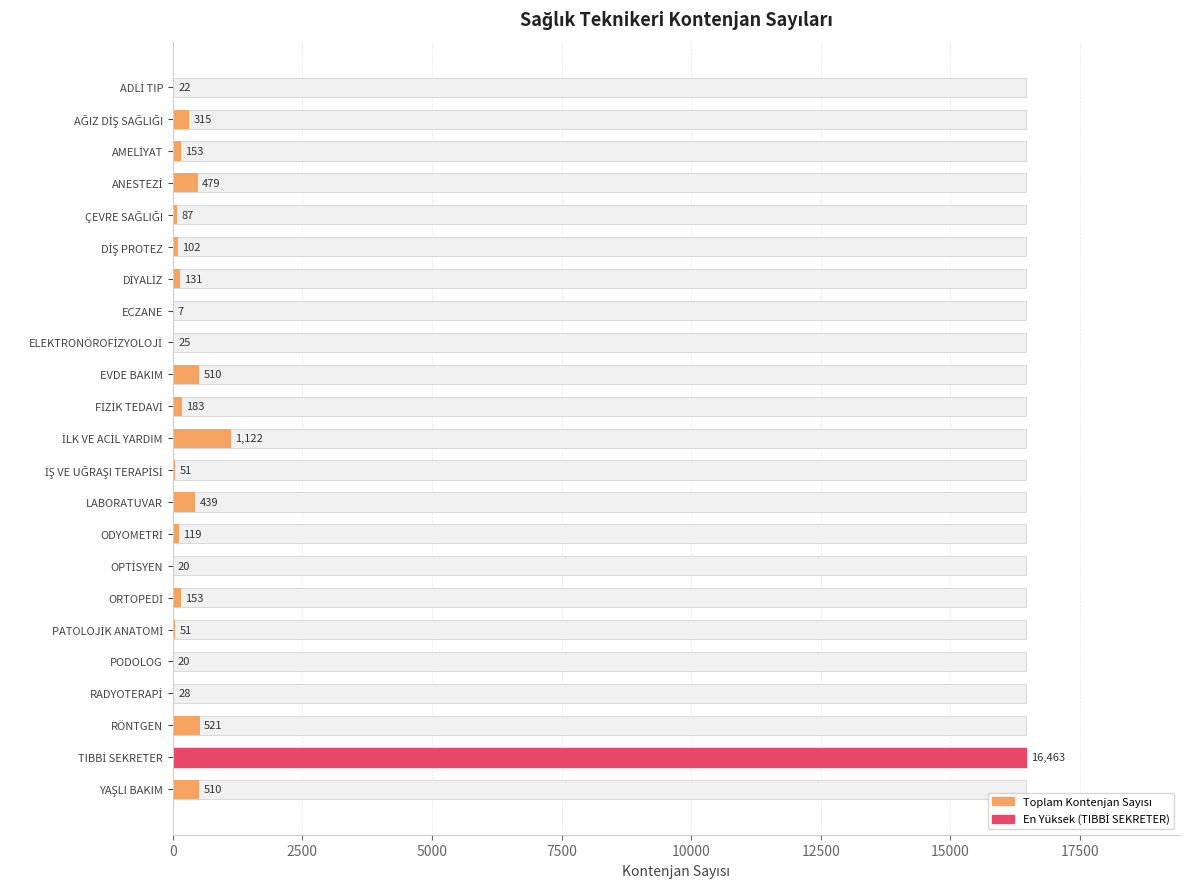

Which has a higher value, RÖNTGEN or ADLİ TIP?

RÖNTGEN